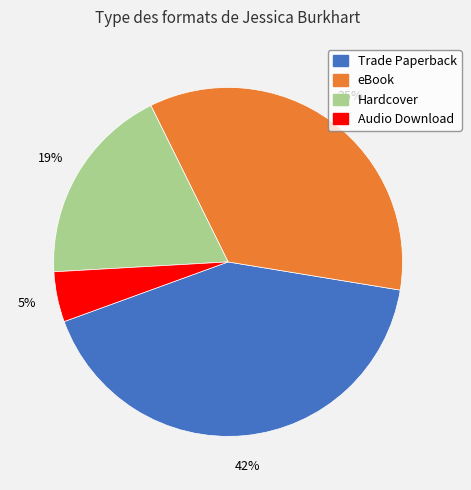

Is there a majority slice in this chart?

No